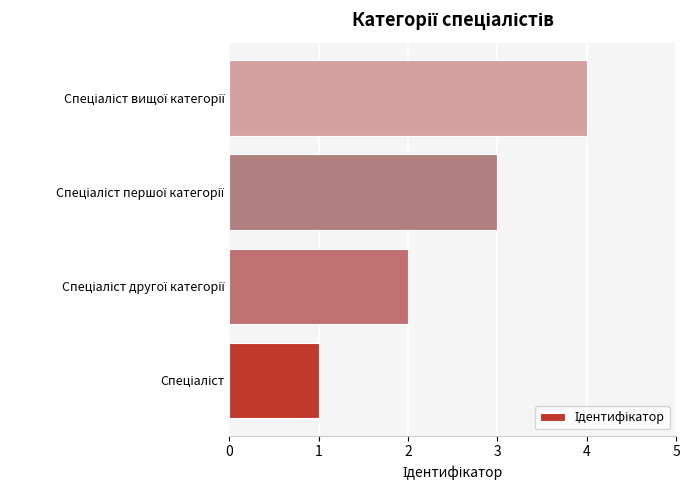

What is the greatest value displayed?

4